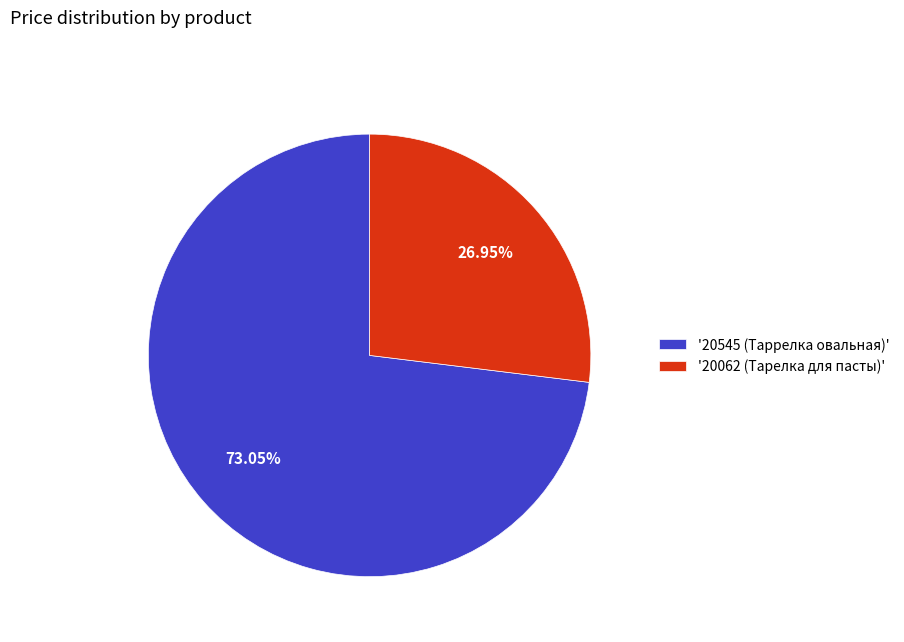

Do '20545 (Таррелка овальная)' and '20062 (Тарелка для пасты)' together represent more than half of the pie?

Yes